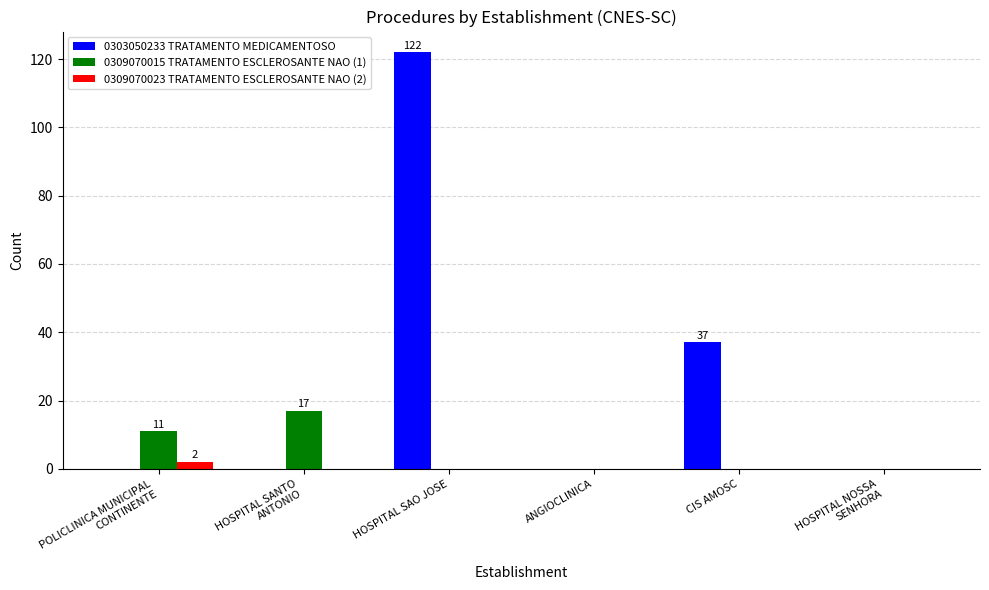

Which label corresponds to the largest value in the chart?

HOSPITAL SAO JOSE